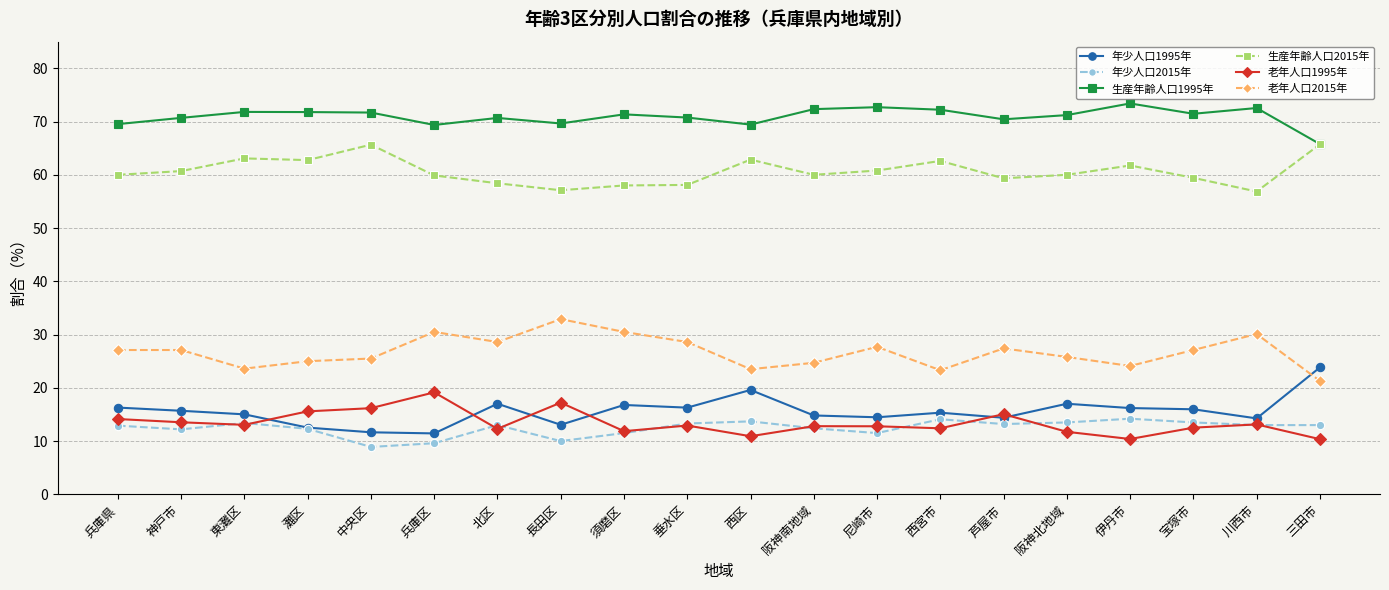

Is the value of 老年人口2015年 at 灘区 greater than the value of 年少人口2015年 at 兵庫区?

Yes